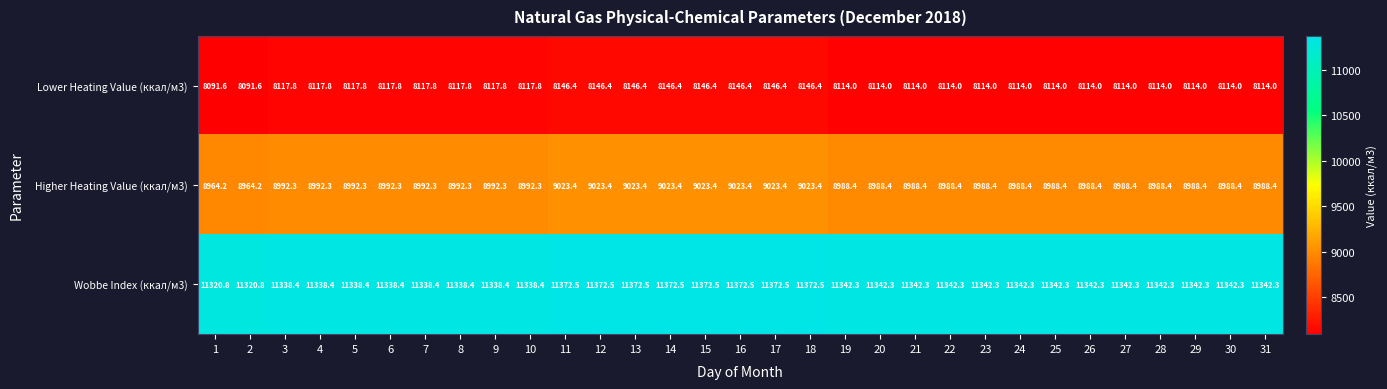

Which series has the largest total across all categories?

Wobbe Index (ккал/м3)